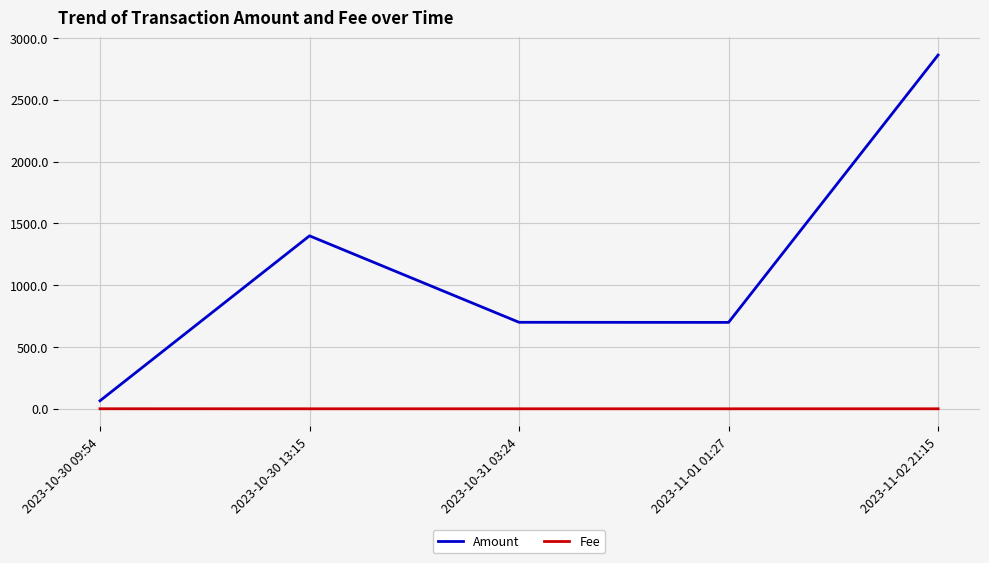

Which series has the largest total across all categories?

Amount